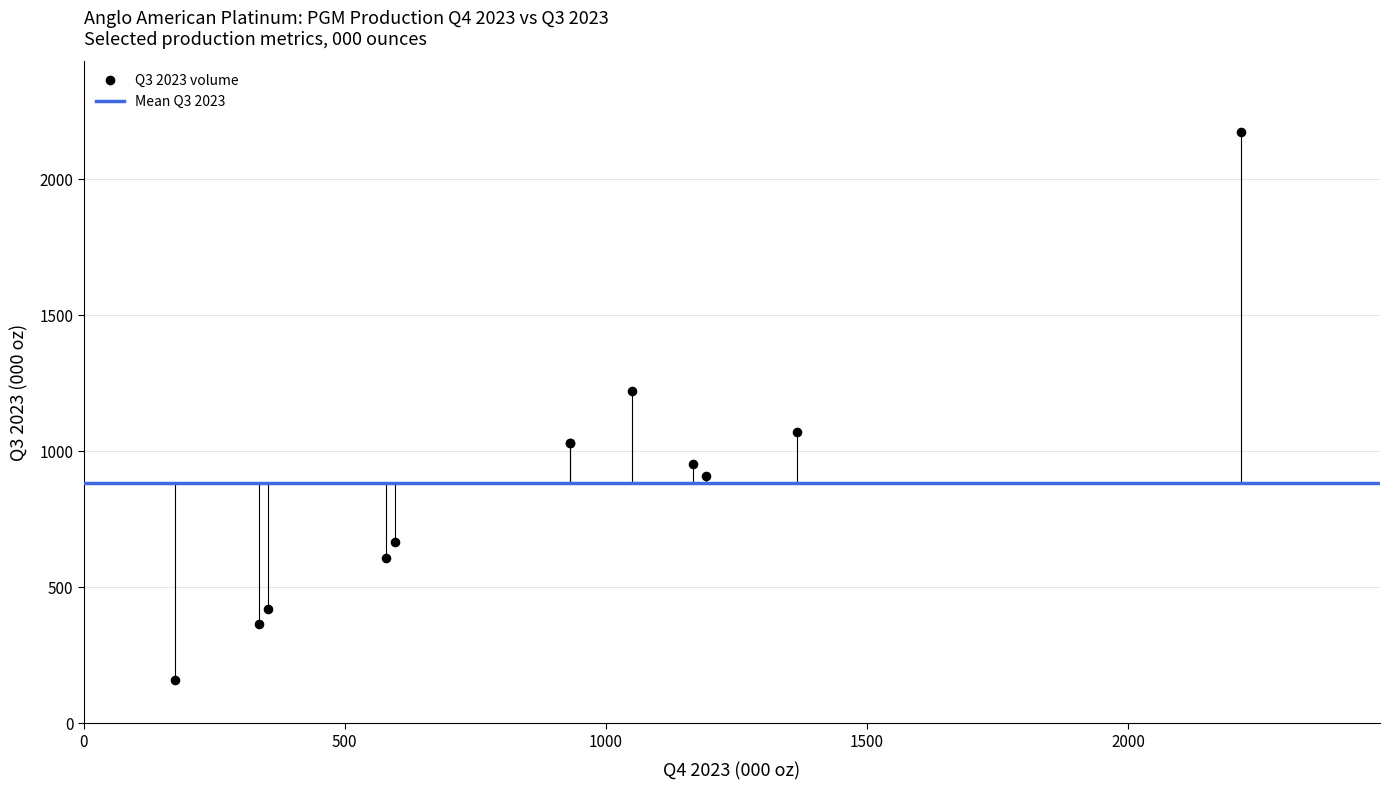

What Y value in the scatter plot is closest to 1166?

1220.9